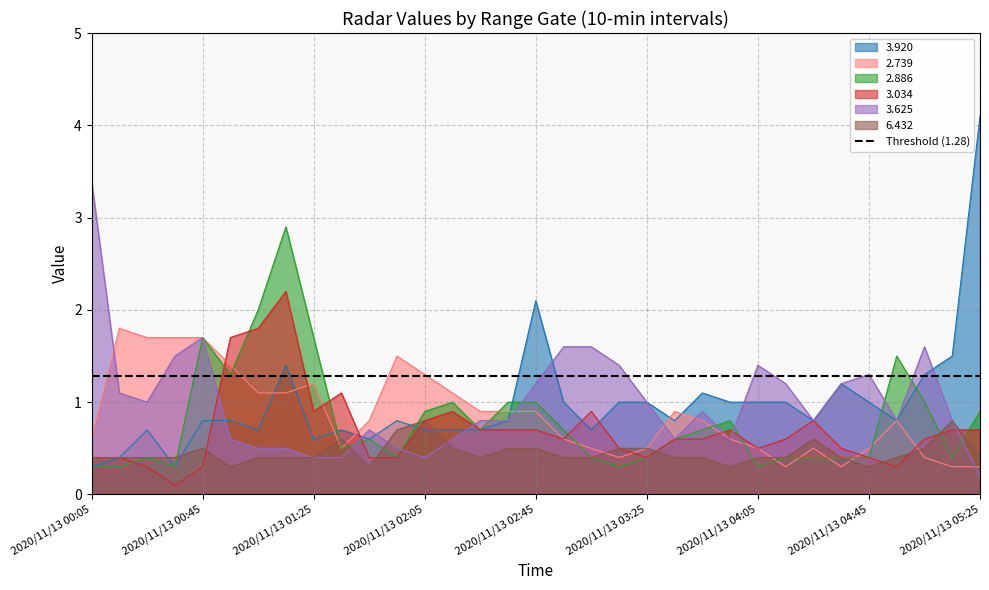

Which category has the lowest value in the 3.625 series?

2020/11/13 05:25